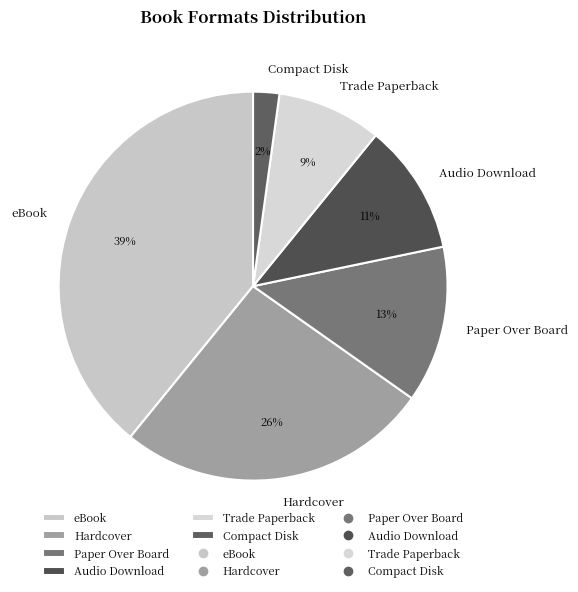

To the nearest percent, what is the average slice percentage?

17%